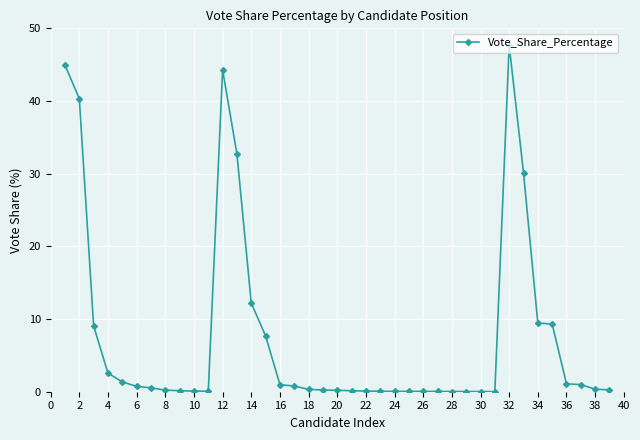

Count the number of data series in this chart.

1